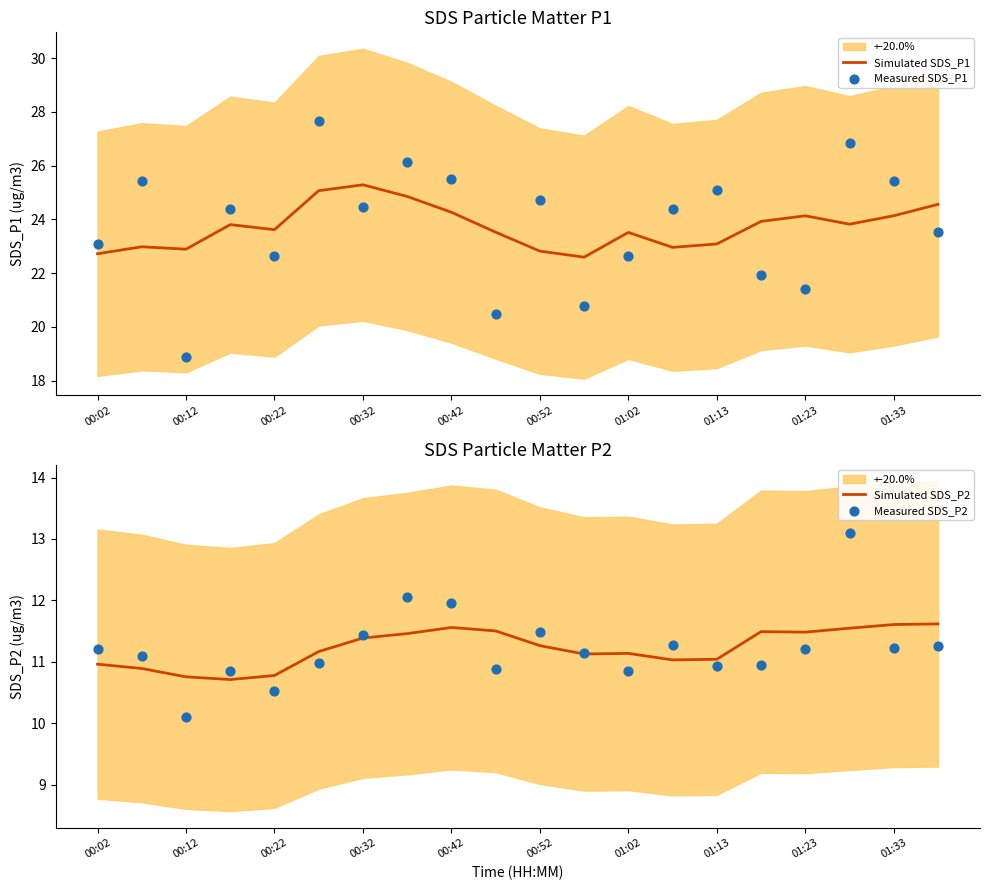

At which category is the sum across all series the highest?

17